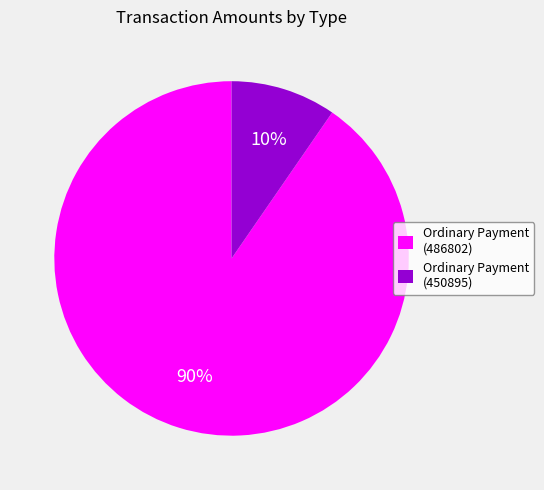

To the nearest percent, what is the average slice percentage?

50%